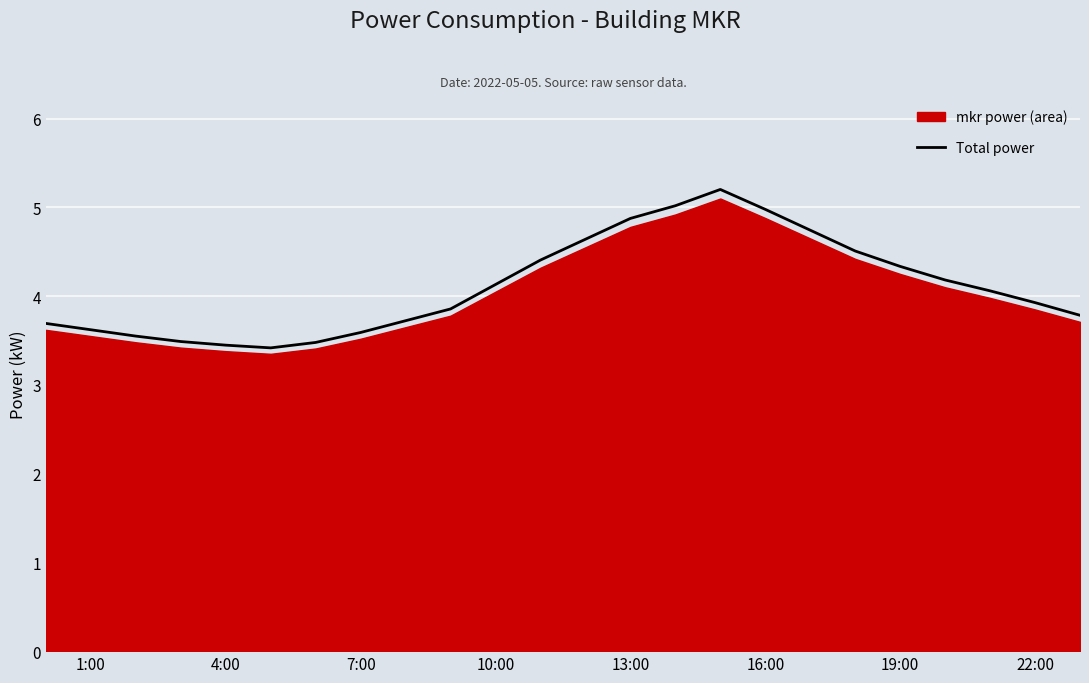

What is the value of the 22nd point from the left?

4.1